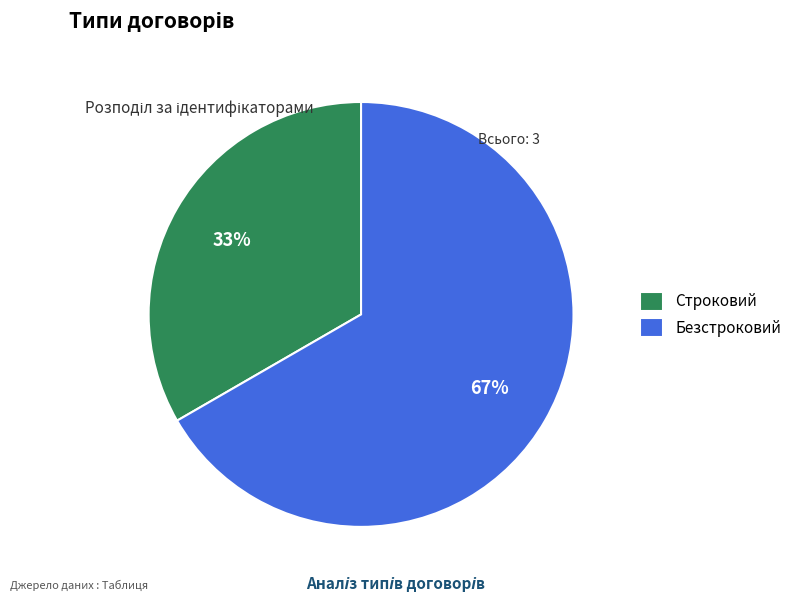

Do Безстроковий and Строковий together represent more than half of the pie?

Yes